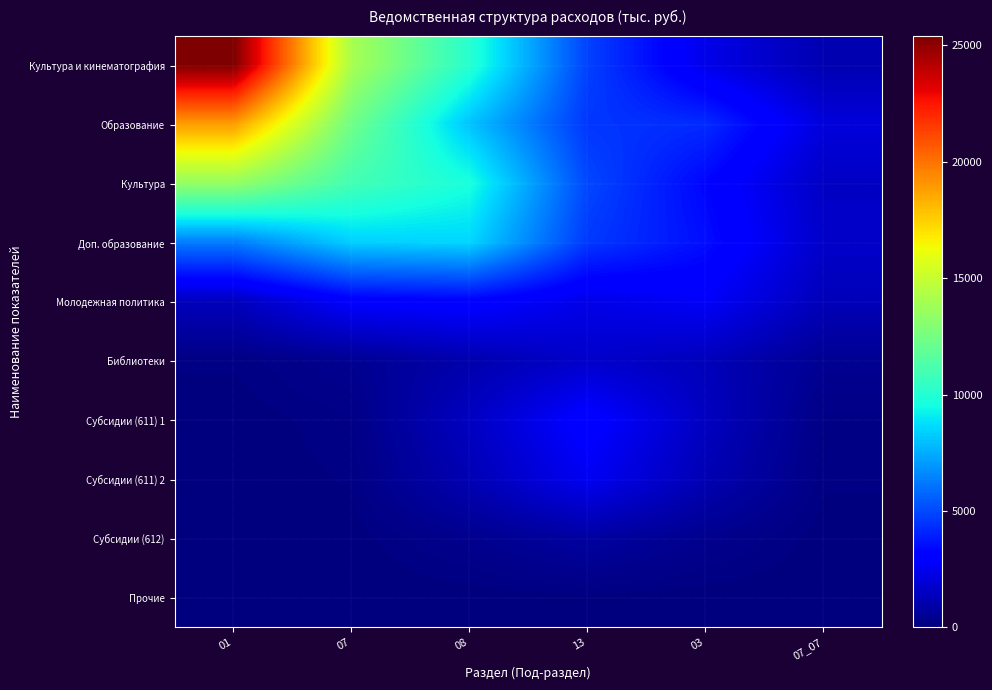

What is the total value across all series at 03?

20543.0